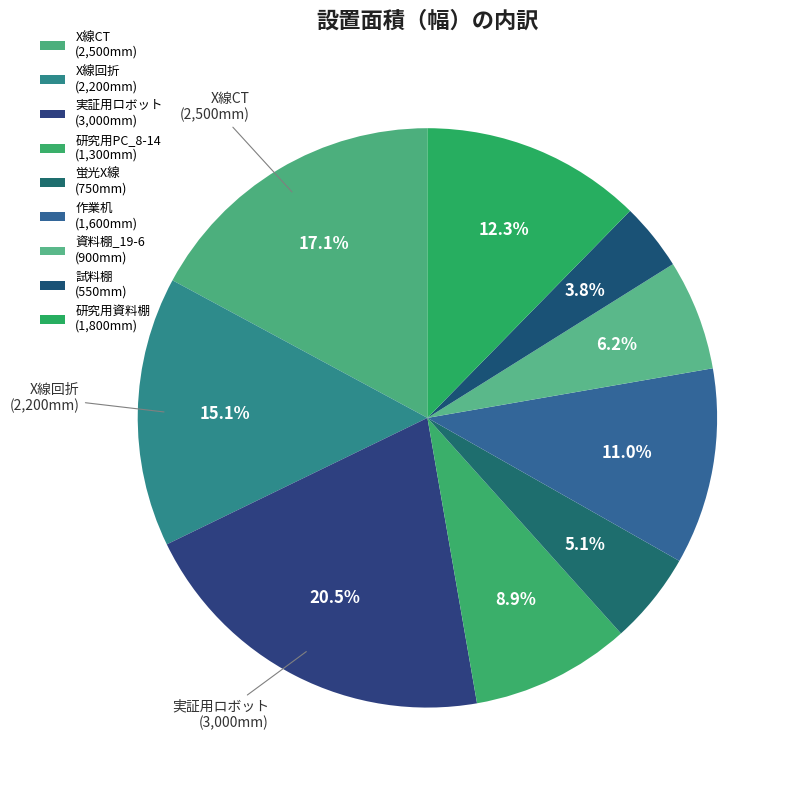

What is the smallest slice in the pie chart?

試料棚